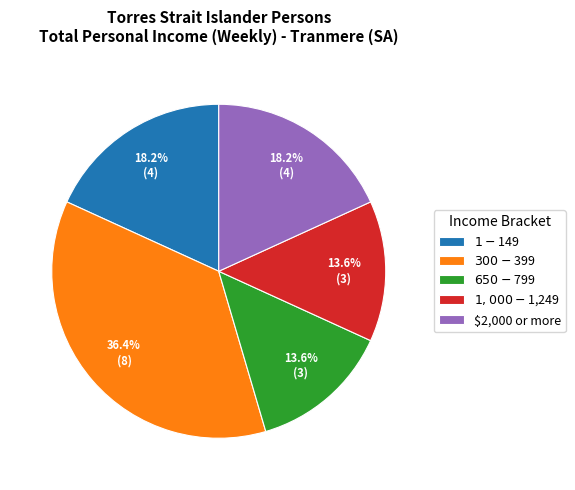

Does any single category account for the majority?

No